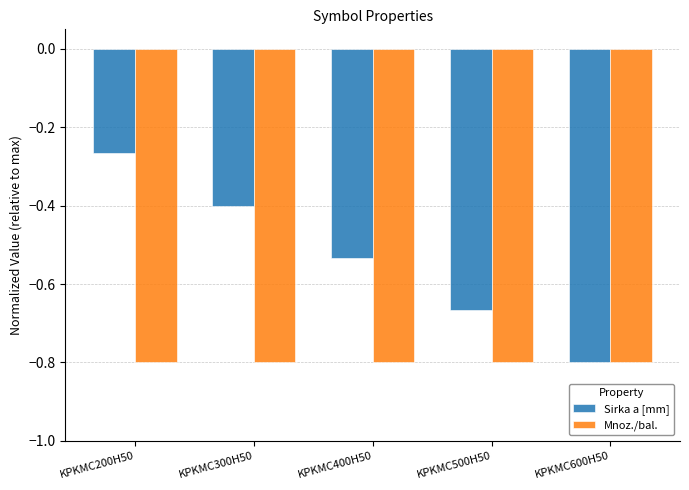

Which series has the widest spread of values?

Sirka a [mm]